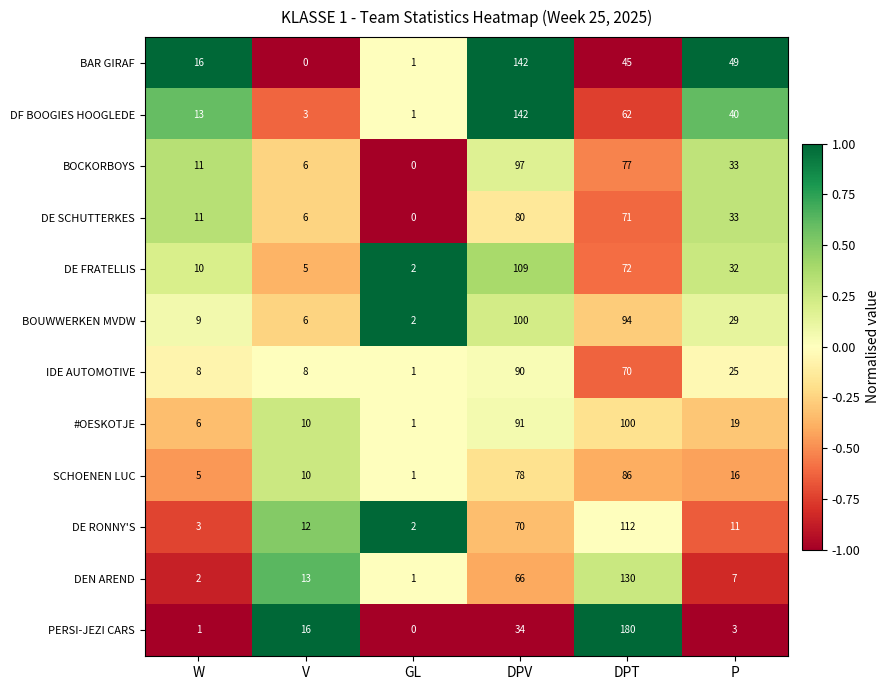

The value of BAR GIRAF at DPT is 13. True or false?

False